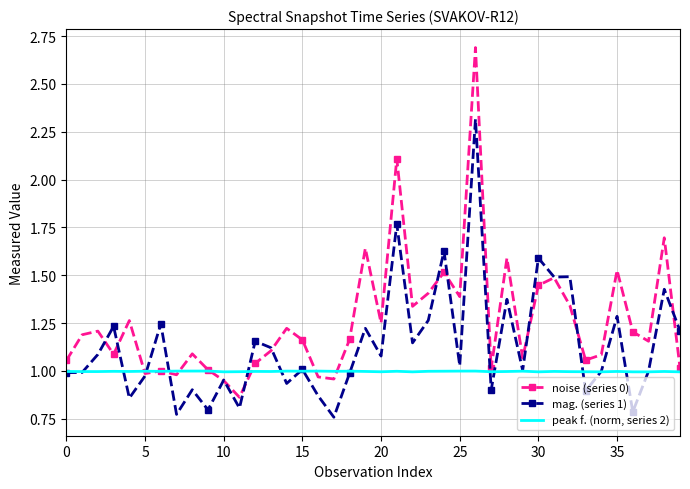

Which series has the largest range (max minus min)?

noise (series 0)